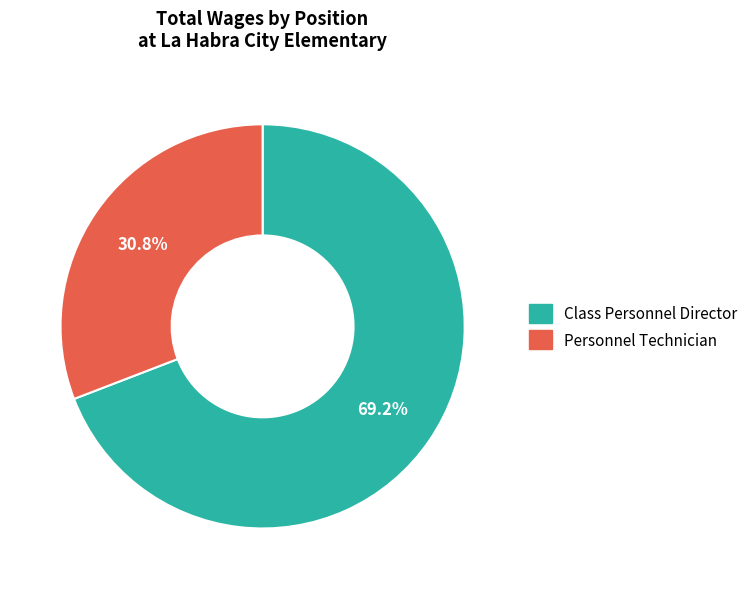

True or false: Personnel Technician accounts for 25% of the total.

False